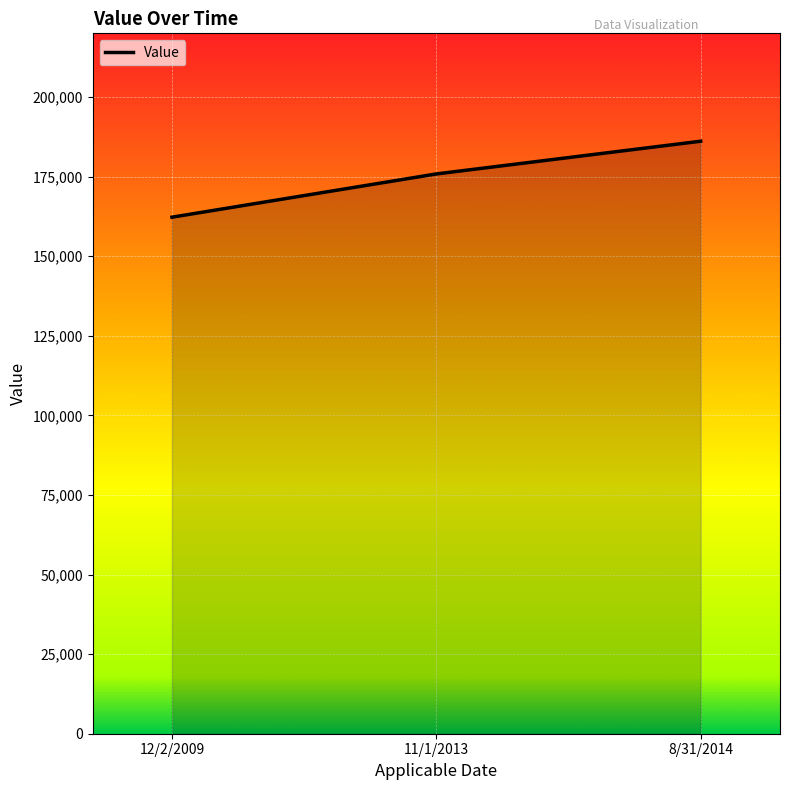

How many distinct data groups are displayed?

1